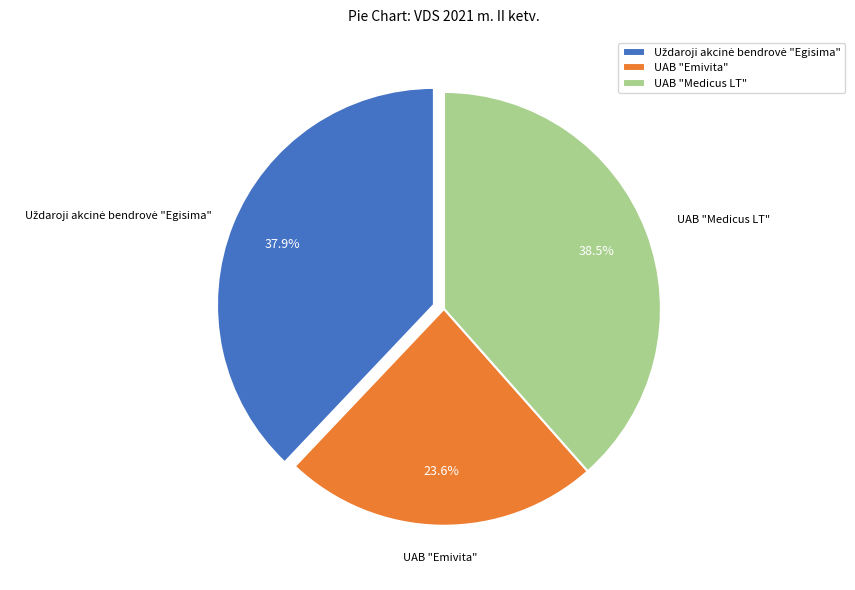

Which has a higher value, UAB "Emivita" or UAB "Medicus LT"?

UAB "Medicus LT"